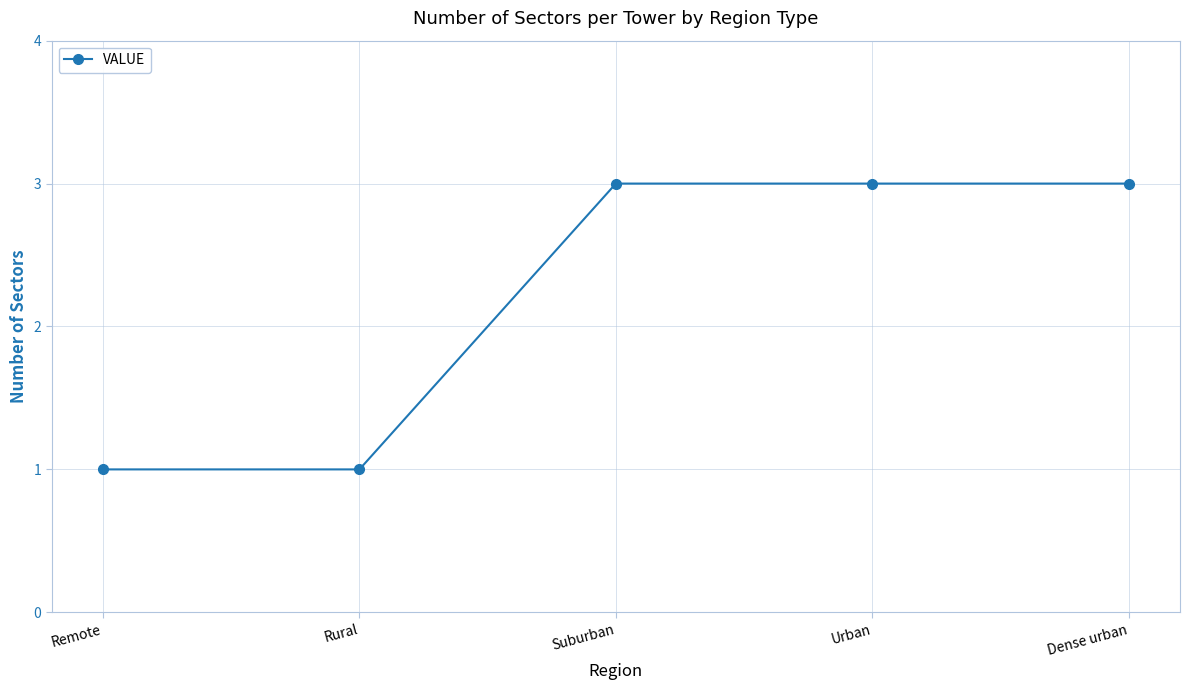

What is the greatest value displayed?

3